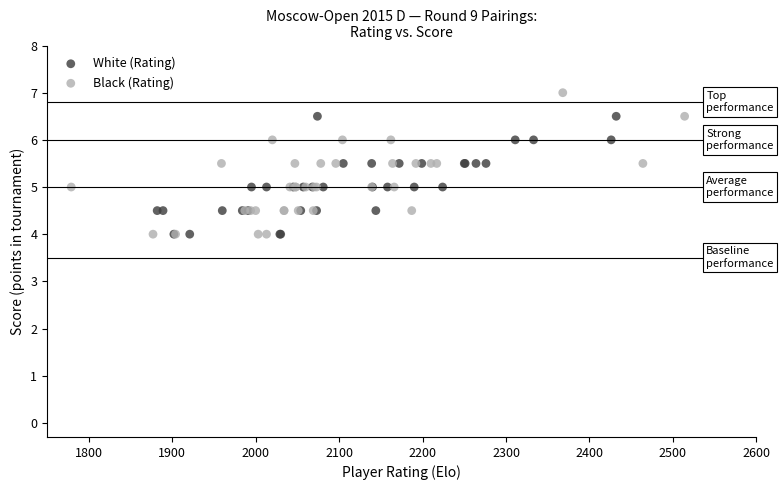

Which series contains the highest Y value?

Black (Rating)